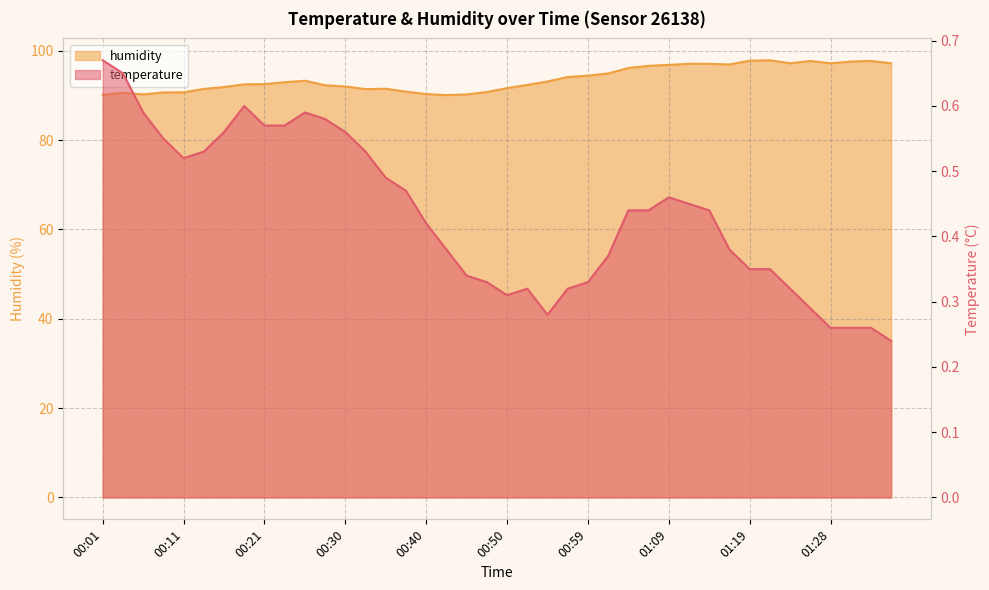

What is the approximate value of temperature at 00:13?

0.5